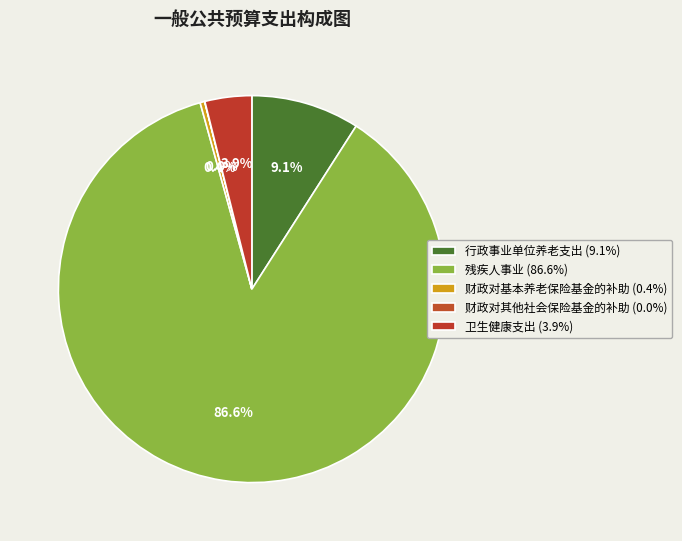

Do 行政事业单位养老支出 and 财政对其他社会保险基金的补助 together represent more than half of the pie?

No